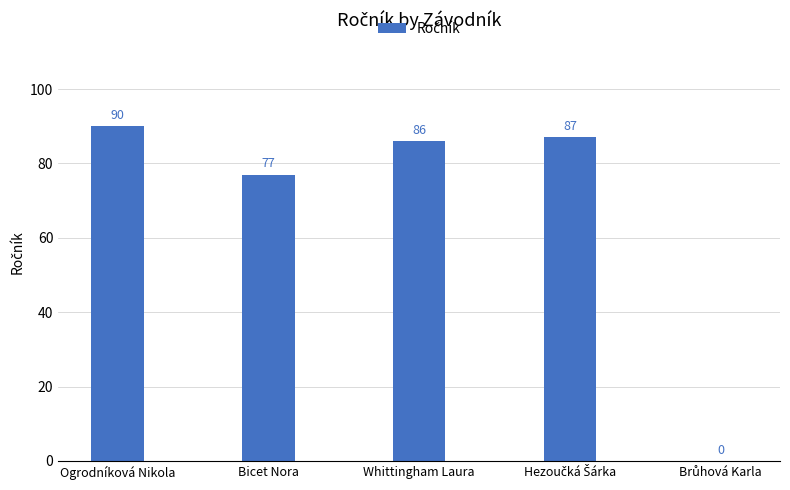

At which label does the data first exceed 86?

Ogrodníková Nikola